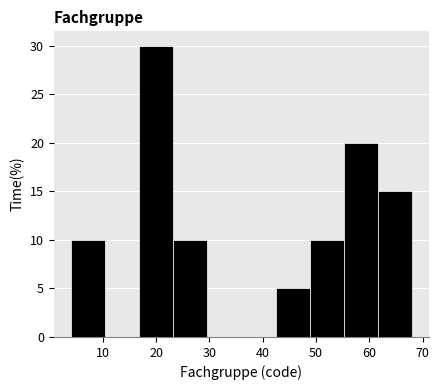

What is the height of the bar covering 48.8 to 55.2 on the x-axis? Neither the bar edges nor the heights are printed on the chart, so give them approximately, as read against the axes.

10